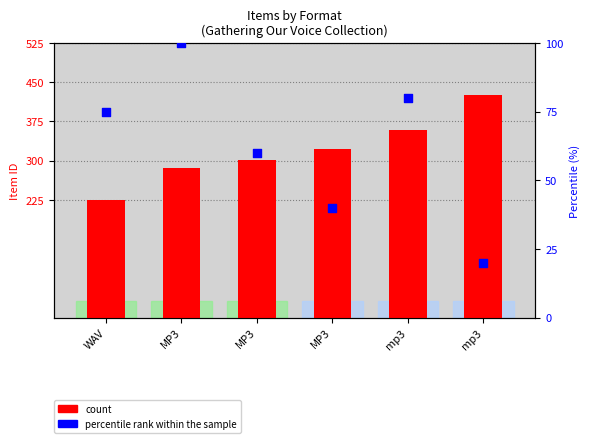

Is the value of count at WAV greater than the value of percentile rank within the sample at mp3?

Yes